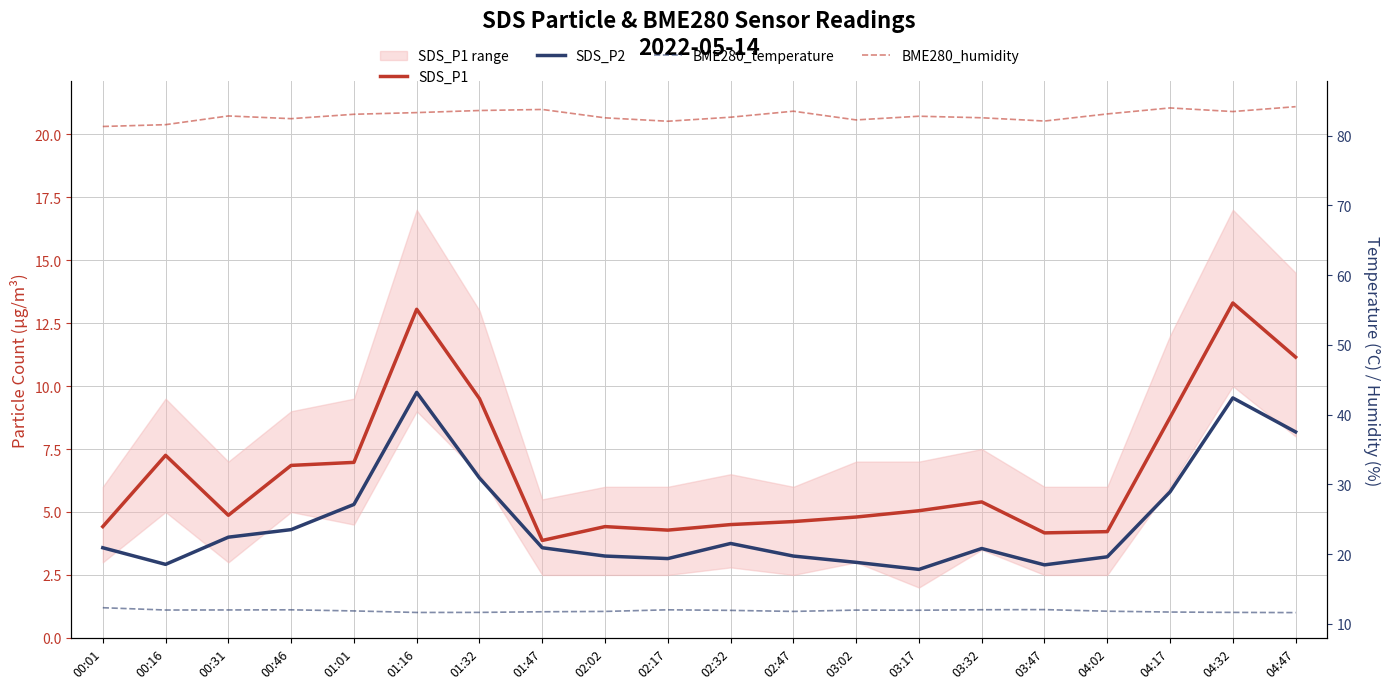

The value of BME280_humidity at 03:02 is 82.3. True or false?

True